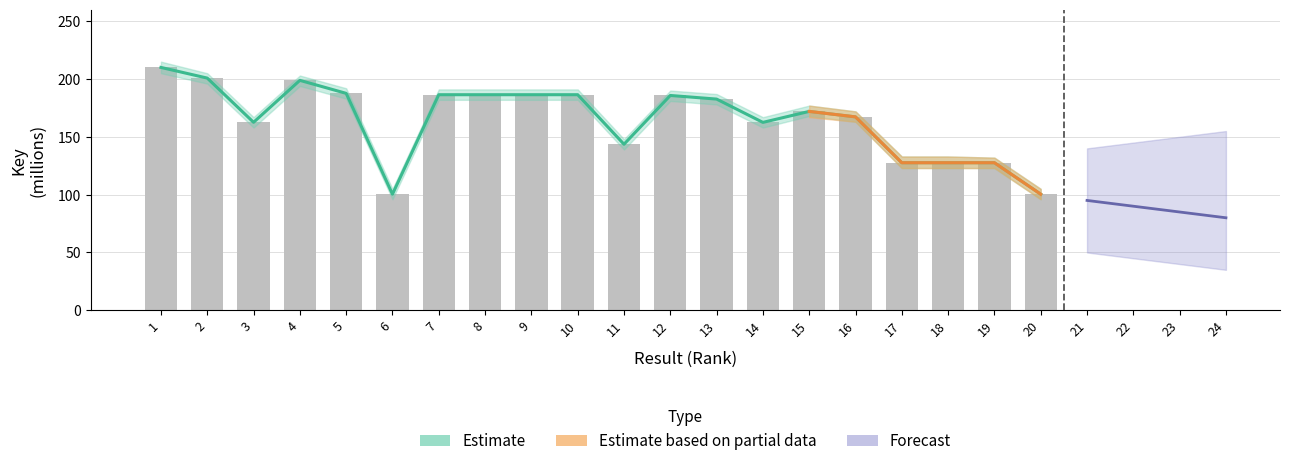

What is the value of the 14th bar from the left?

162.5